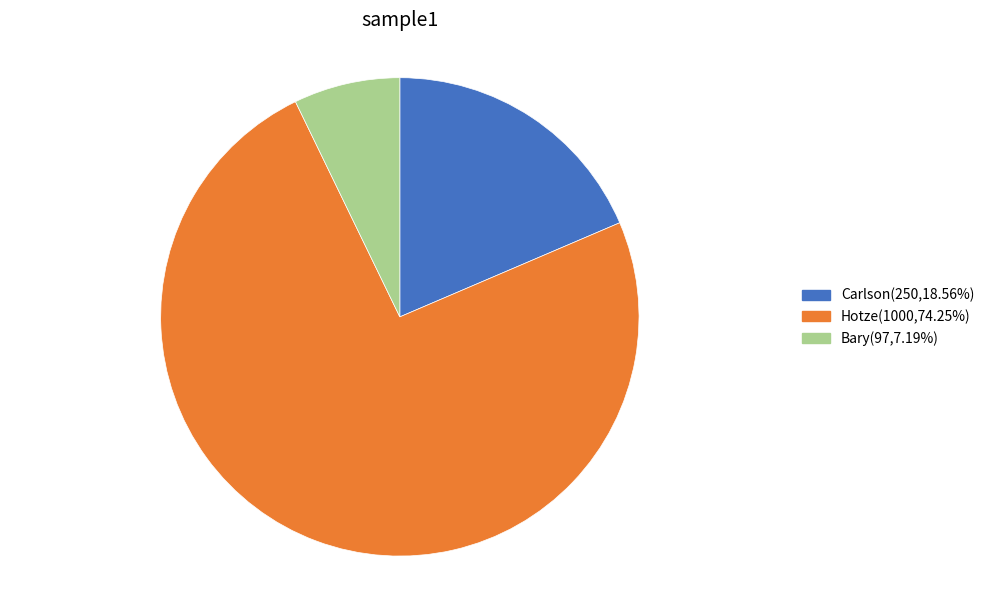

What is the smallest slice in the pie chart?

Bary